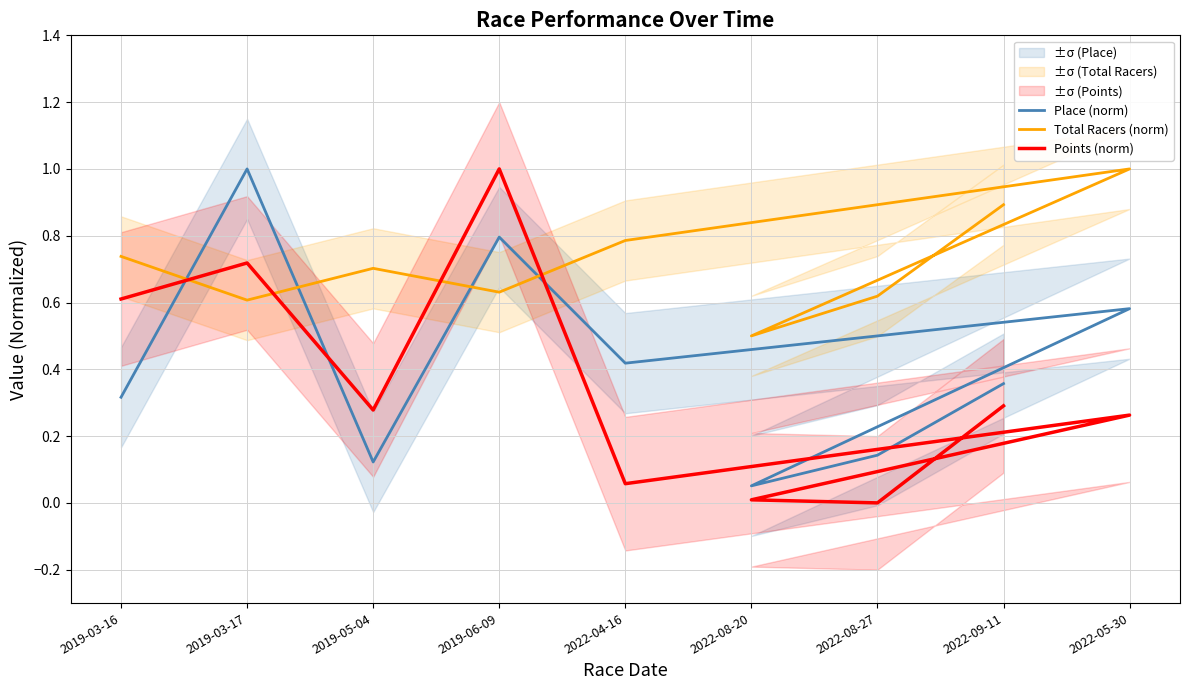

Read the Place (norm) value at 2022-04-16.

0.4